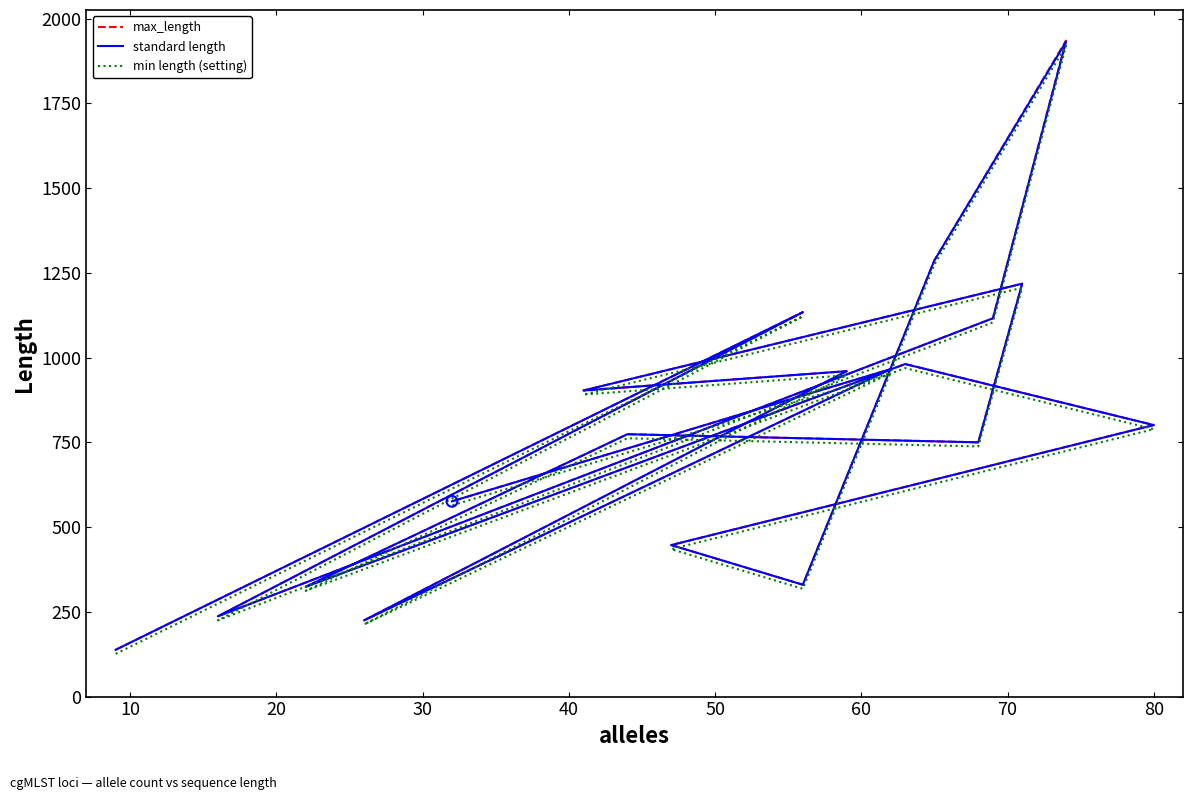

Which series has the largest Y range (max minus min)?

max_length